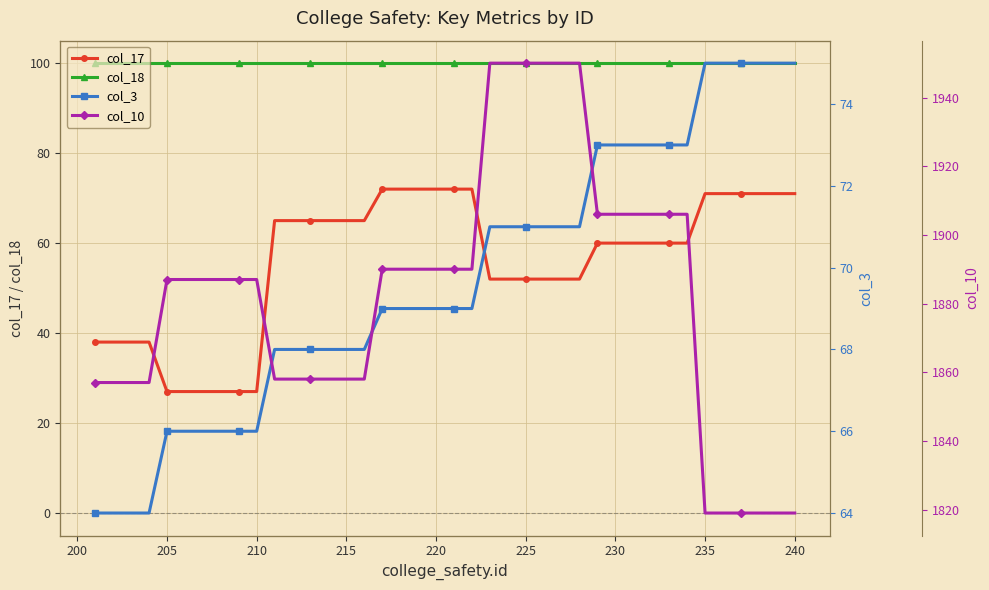

What is the sum of all col_10 values?

75288